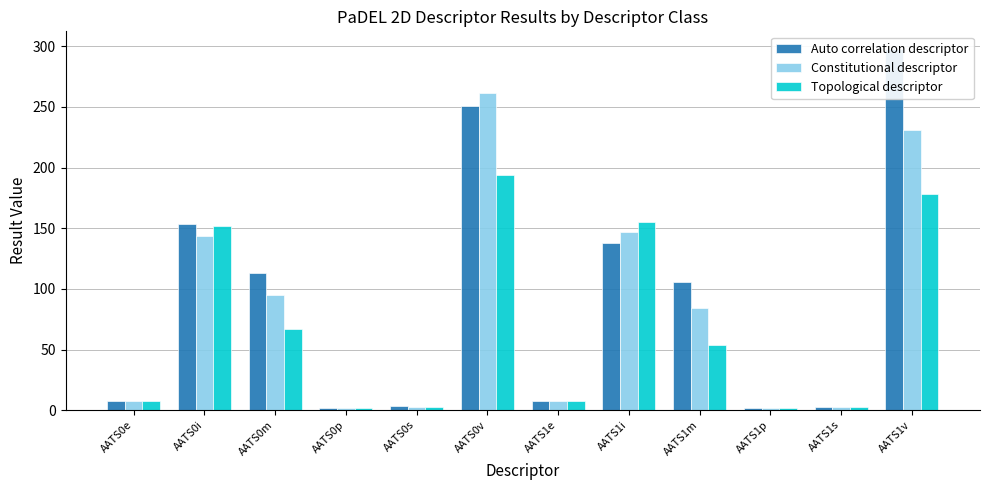

Count the number of data series in this chart.

3